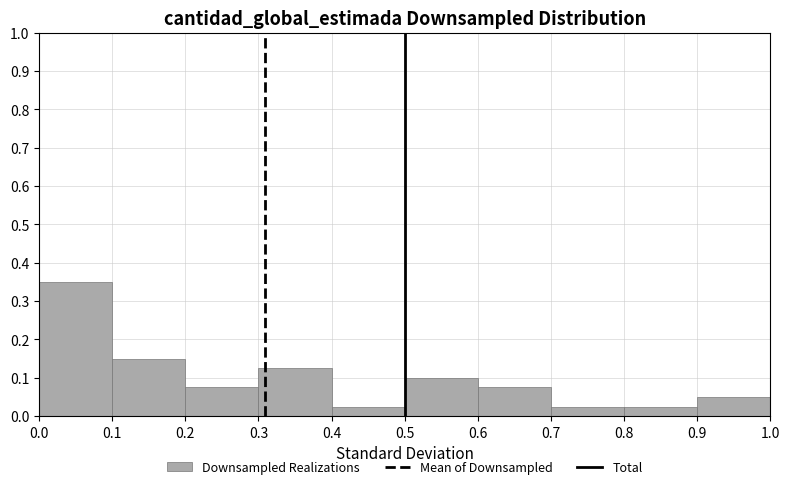

How tall is the bar that spans 0.7 to 0.8 on the x-axis? The values are not printed on the chart, so give them approximately, as read against the axis.

0.03